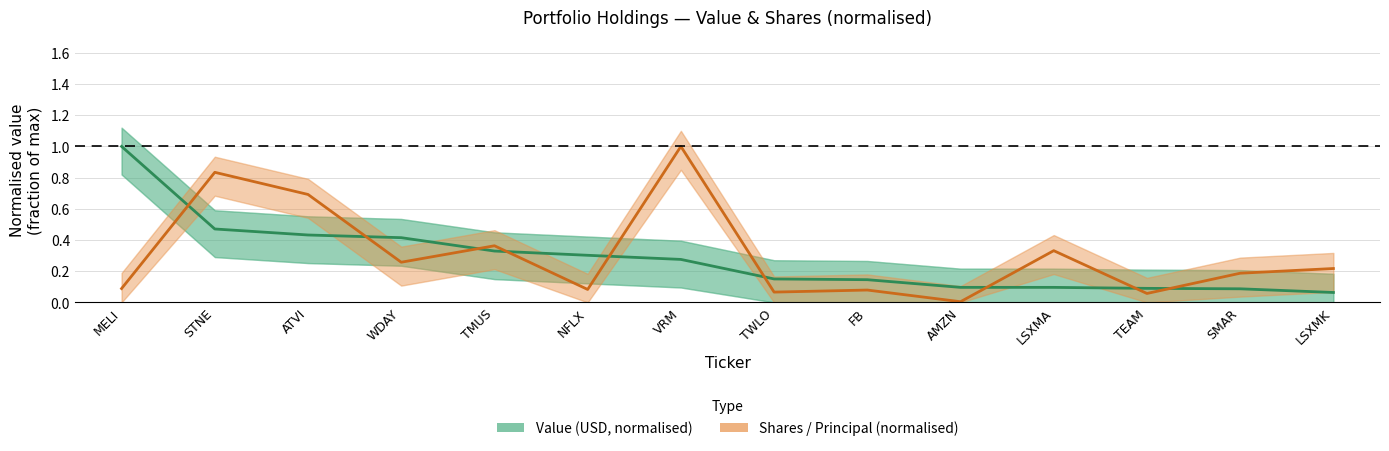

True or false: Shares or principal amount has more than 2 interior local peaks.

True